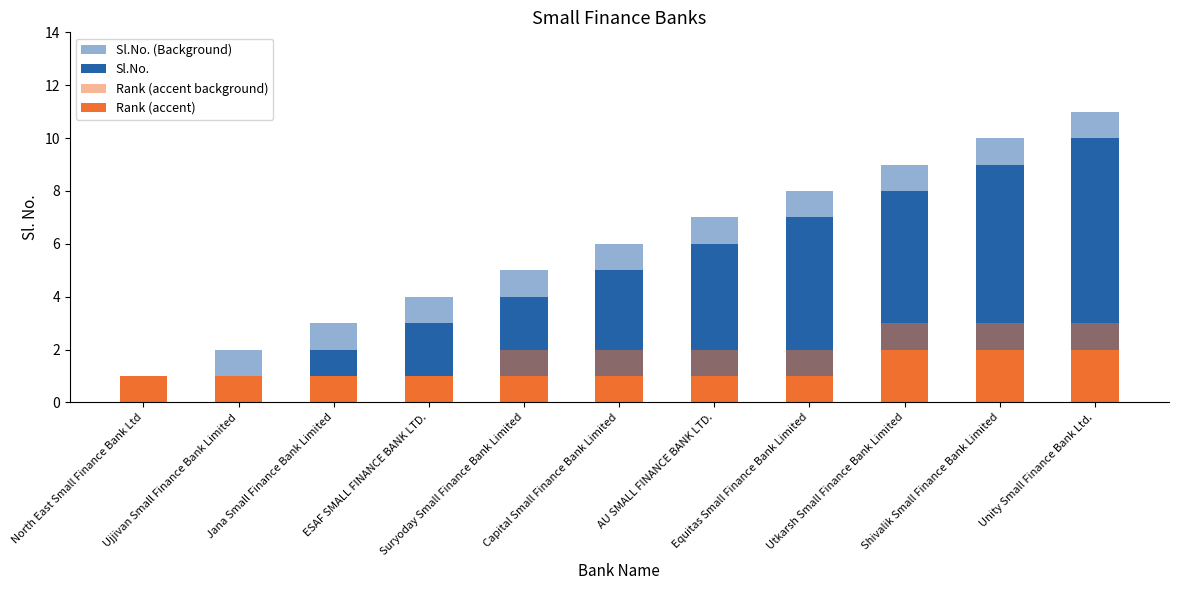

What is the sum of the Rank (accent) values at Capital Small Finance Bank Limited and AU SMALL FINANCE BANK LTD.?

2